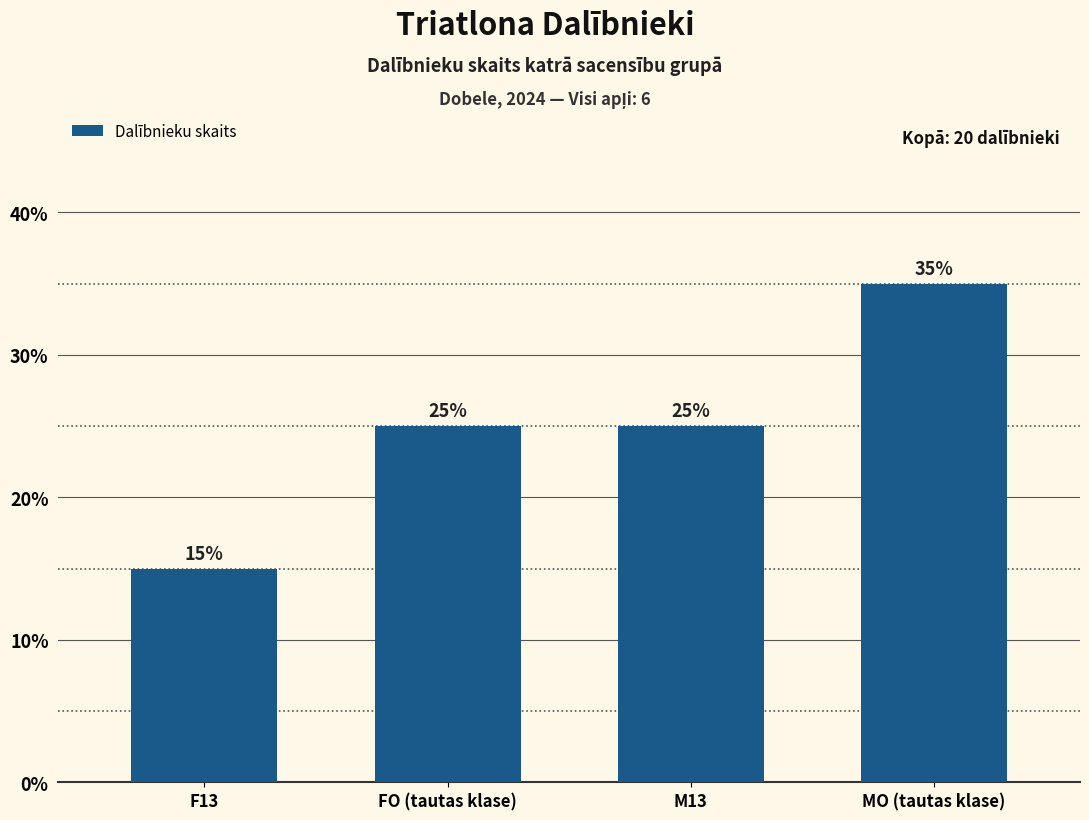

What position from the right is F13?

4